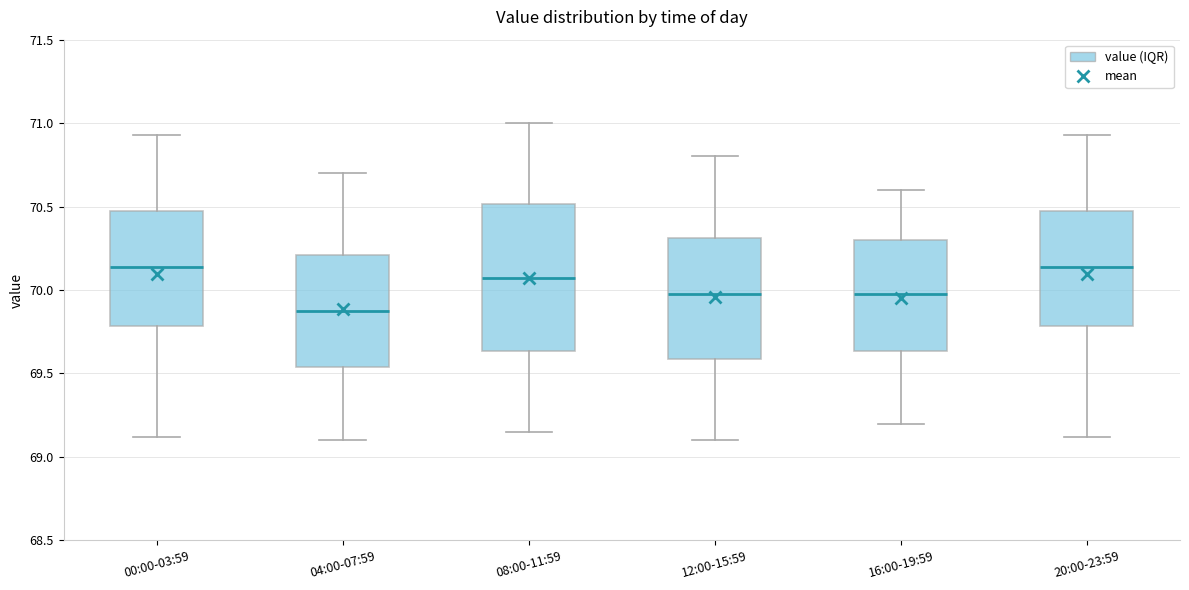

Comparing the boxes themselves (not the whiskers), which one is the tallest?

08:00-11:59